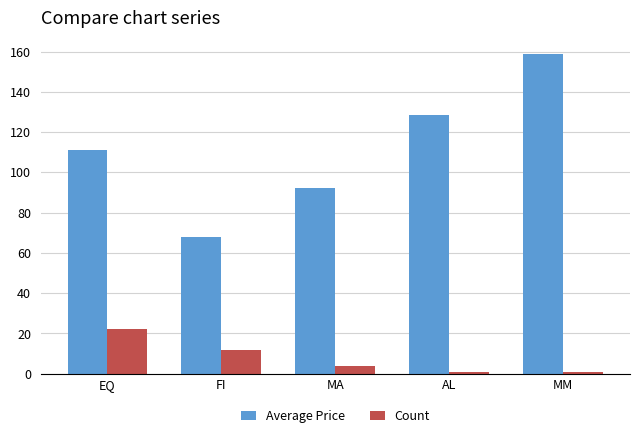

What is the value of the Count bar at the 4th from the left?

1.0